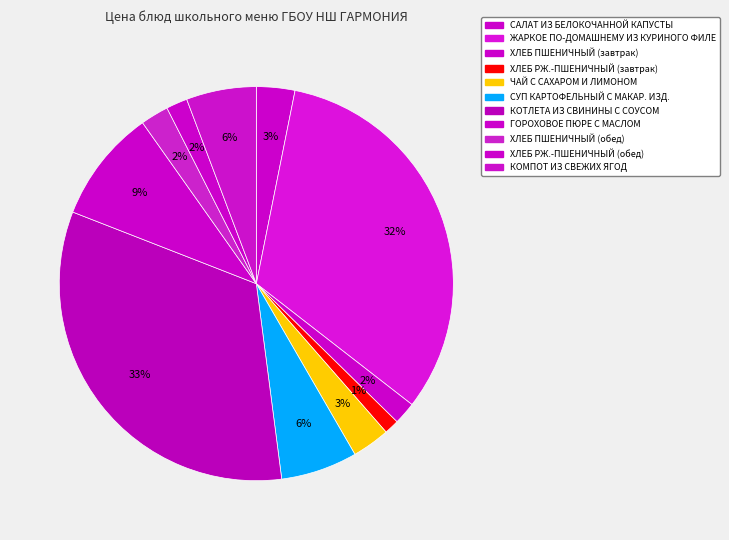

Rank the categories by value from highest to lowest.

КОТЛЕТА ИЗ СВИНИНЫ С СОУСОМ, ЖАРКОЕ ПО-ДОМАШНЕМУ ИЗ КУРИНОГО ФИЛЕ, ГОРОХОВОЕ ПЮРЕ С МАСЛОМ, СУП КАРТОФЕЛЬНЫЙ С МАКАРОННЫМИ ИЗДЕЛИЯМИ, КОМПОТ ИЗ СВЕЖИХ ЯГОД, САЛАТ ИЗ БЕЛОКОЧАННОЙ КАПУСТЫ, ЧАЙ С САХАРОМ И ЛИМОНОМ, ХЛЕБ ПШЕНИЧНЫЙ (обед), ХЛЕБ ПШЕНИЧНЫЙ (завтрак), ХЛЕБ РЖ.-ПШЕНИЧНЫЙ (обед), ХЛЕБ РЖ.-ПШЕНИЧНЫЙ (завтрак)